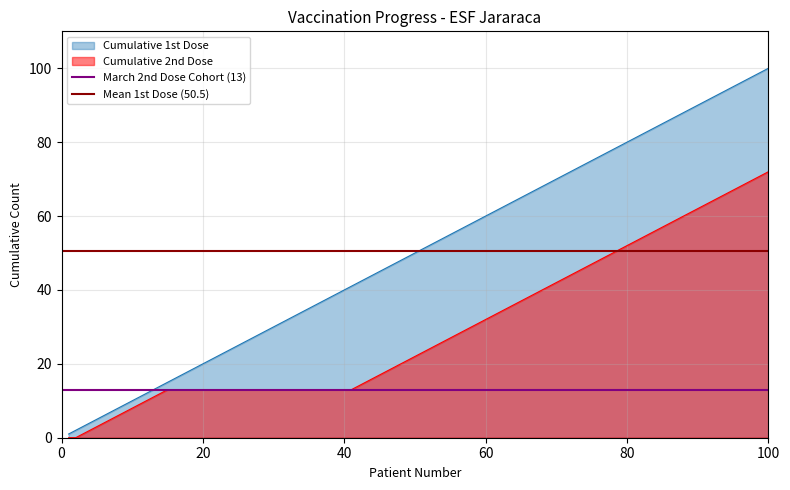

What is the value of the March 2nd Dose Cohort (13) point at the 2nd from the left?

13.0